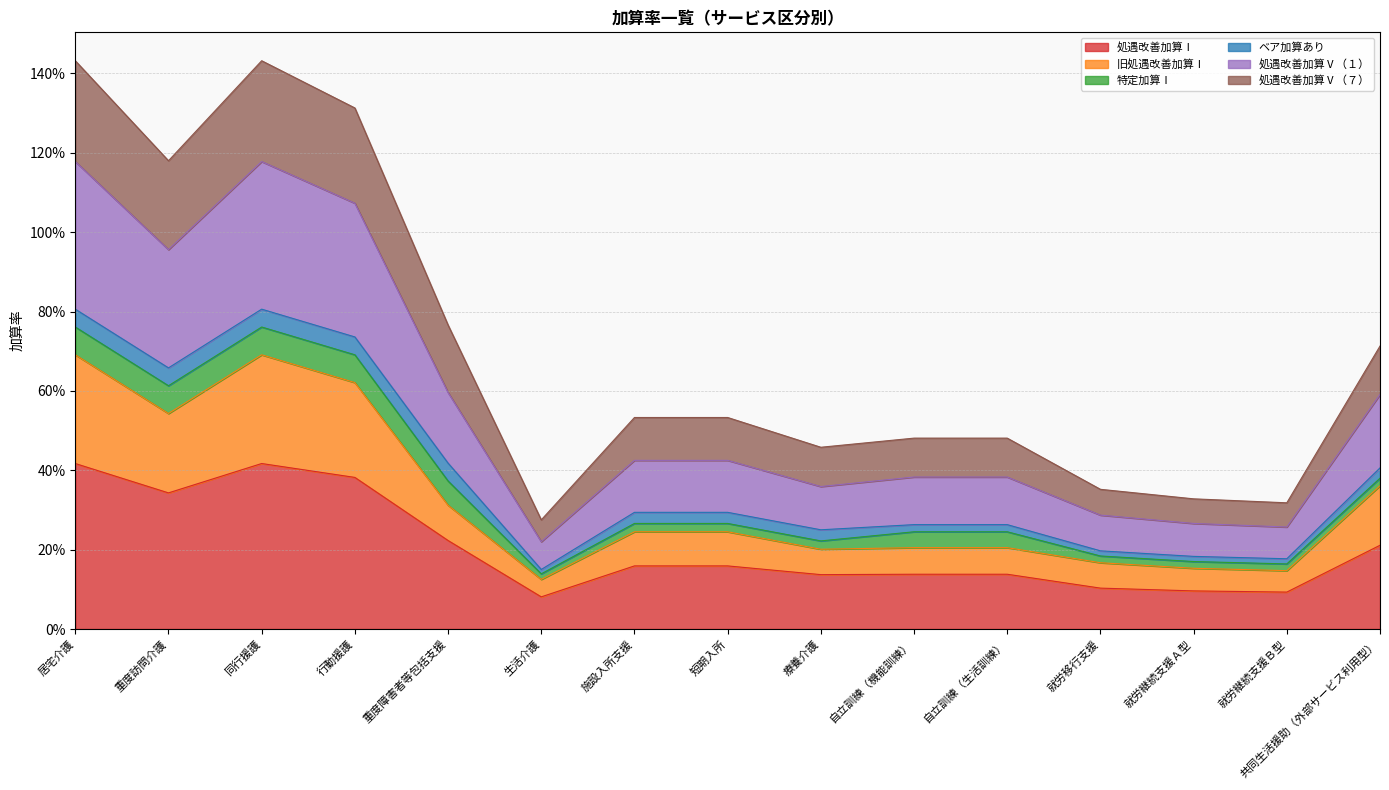

At how many categories does at least one series exceed 0?

15